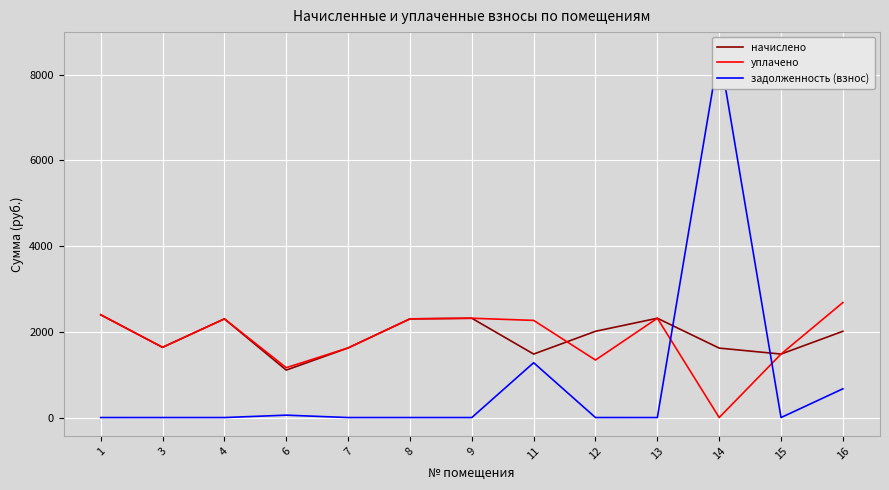

At 9, list the series in order from smallest to largest.

задолженность (взнос), начислено, уплачено